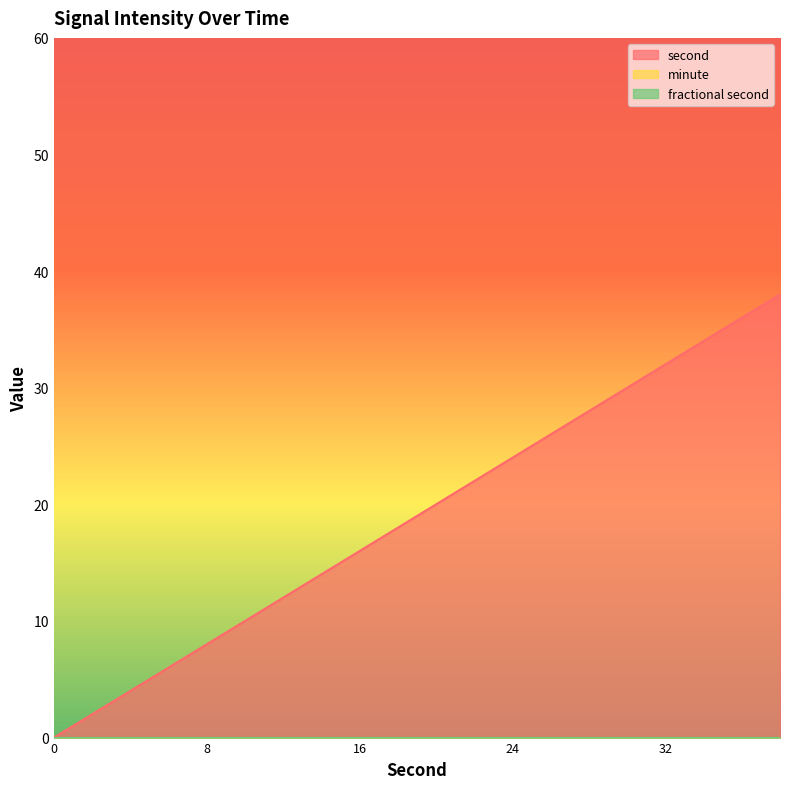

Reading right to left, extract all data points from this chart.

second: 38	36	34	32	30	28	26	24	22	20	18	16	14	12	10	8	6	4	2	0
minute: 0	0	0	0	0	0	0	0	0	0	0	0	0	0	0	0	0	0	0	0
fractional second: 0	0	0	0	0	0	0	0	0	0	0	0	0	0	0	0	0	0	0	0